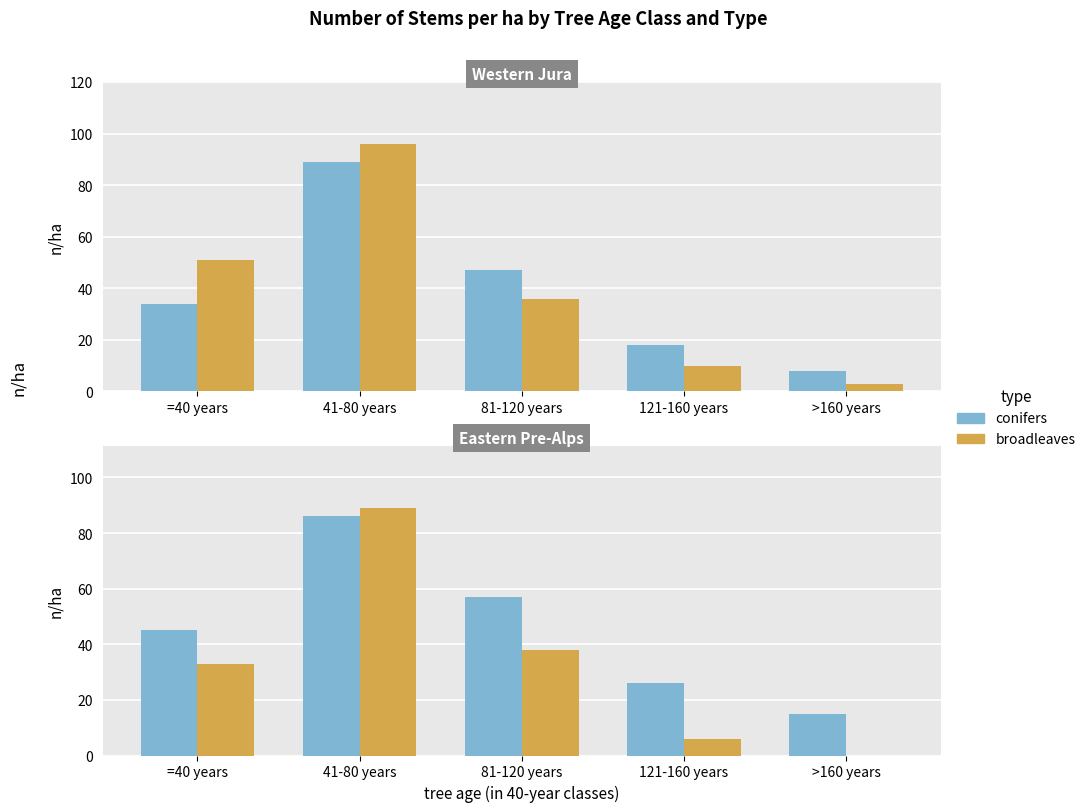

What is the label of the 5th bar from the right?

=40 years